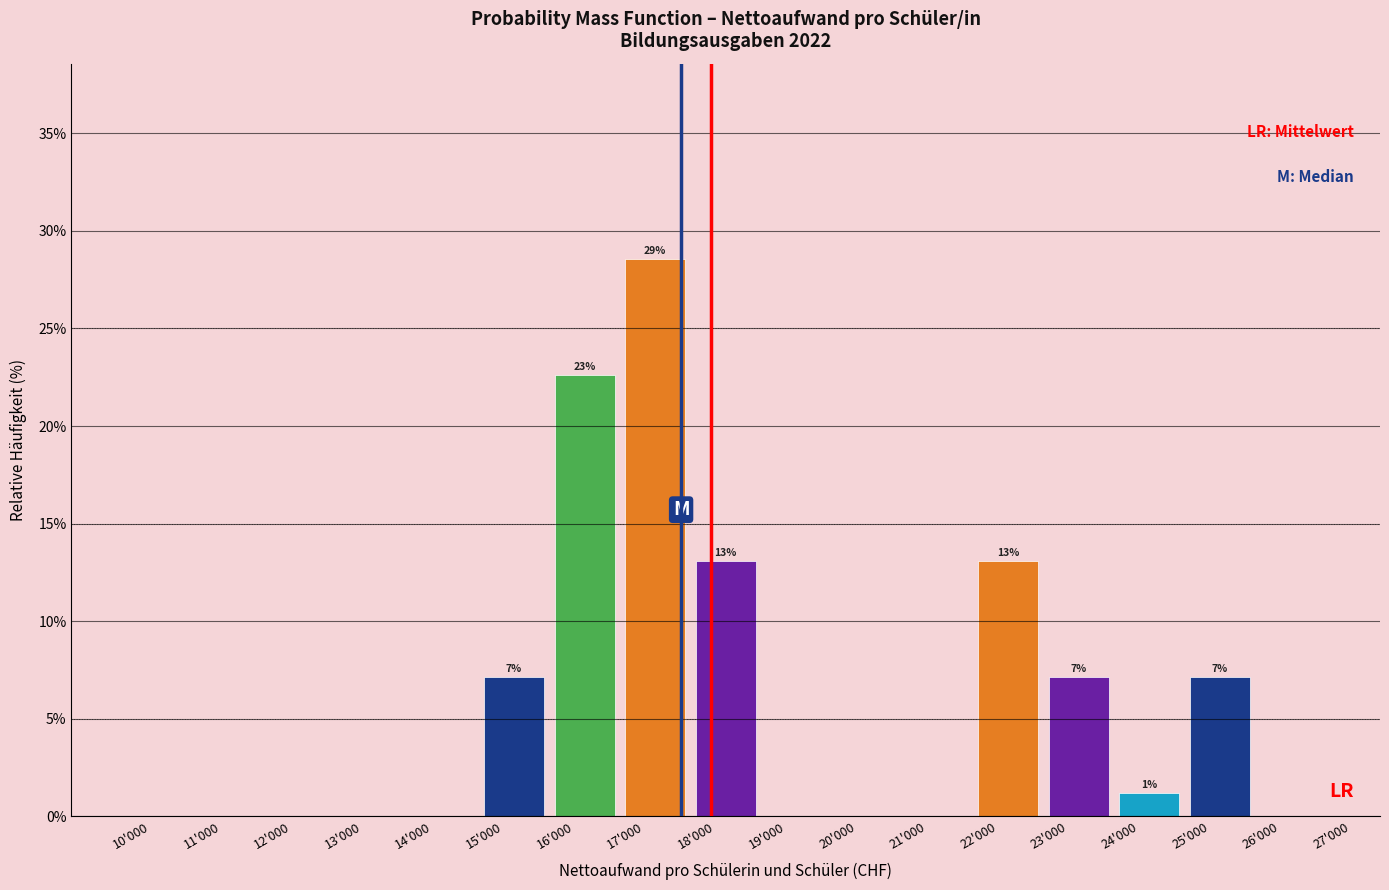

Reading left to right, extract all data points from this chart.

10'000=0.0	11'000=0.0	12'000=0.0	13'000=0.0	14'000=0.0	15'000=7.1	16'000=22.6	17'000=28.6	18'000=13.1	19'000=0.0	20'000=0.0	21'000=0.0	22'000=13.1	23'000=7.1	24'000=1.2	25'000=7.1	26'000=0.0